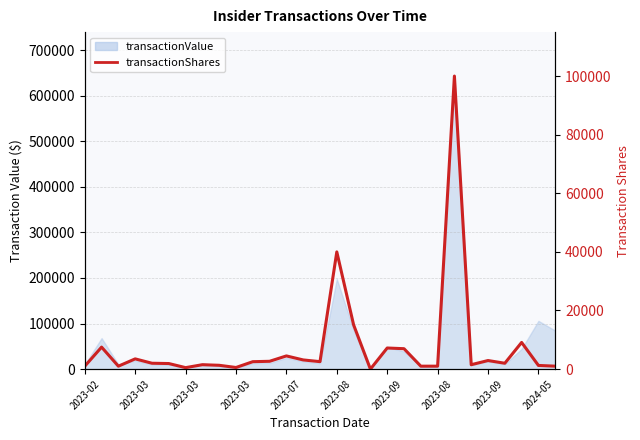

What is the difference between the values at 11 and 2023-03?

824